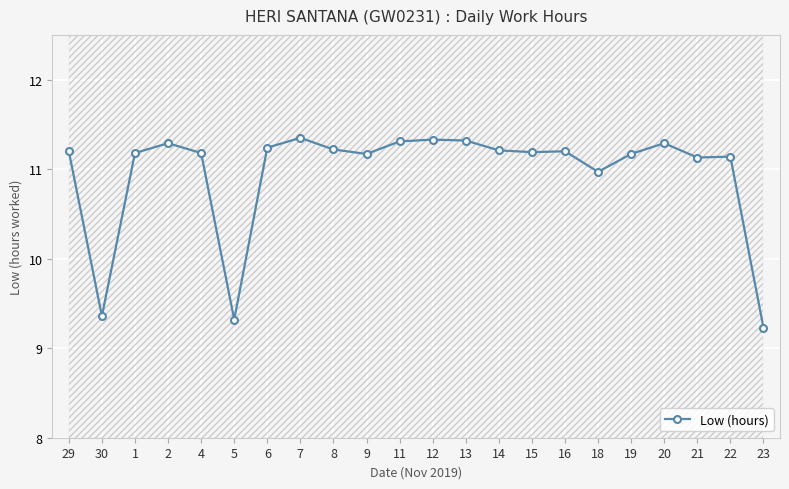

At which category does the data reach its first local valley?

30